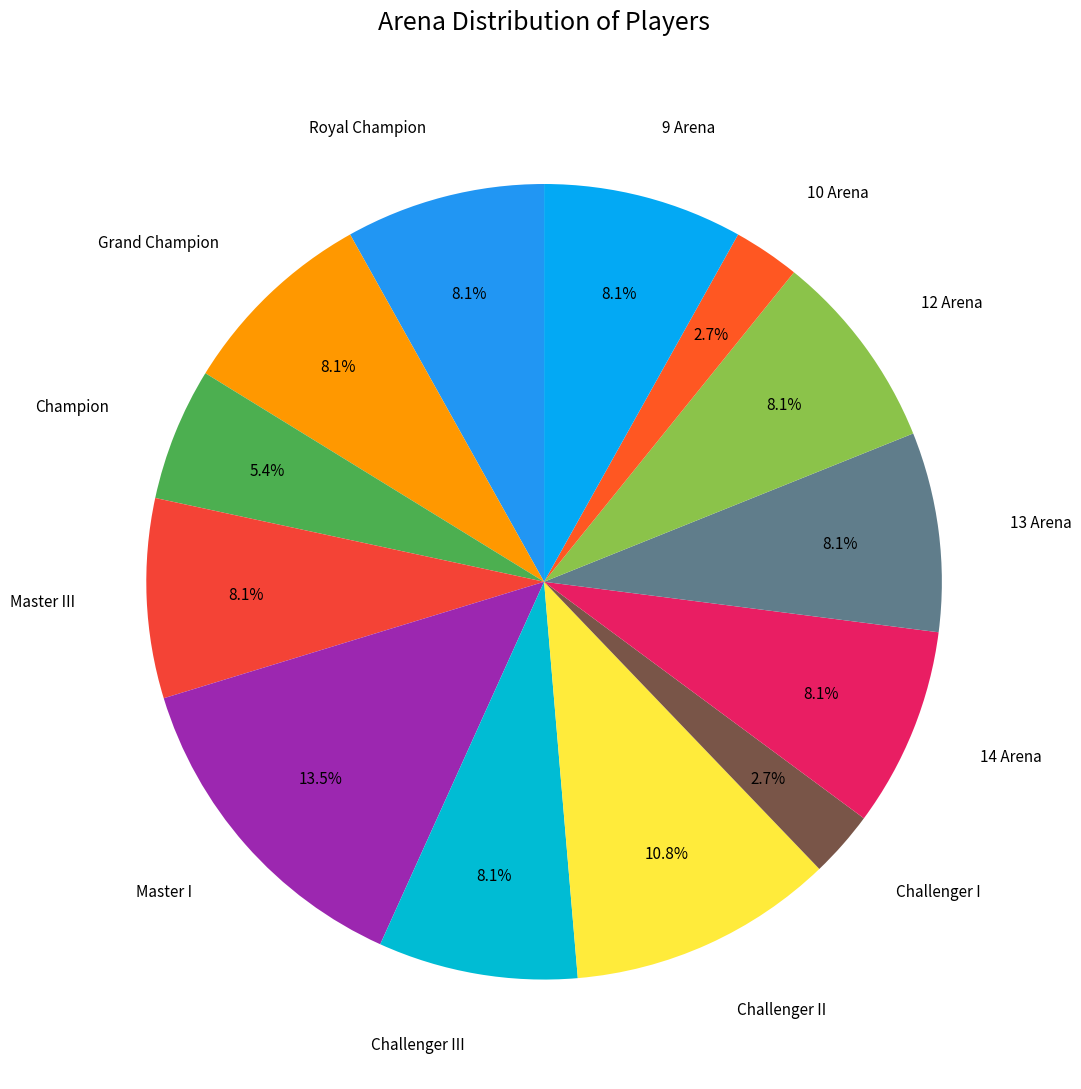

Count the number of slices in the pie.

13